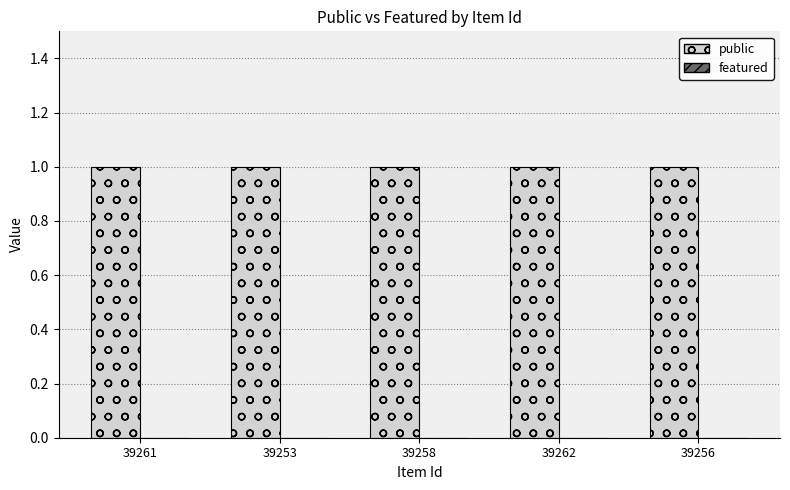

True or false: public has a value of 1 at 39256.

True